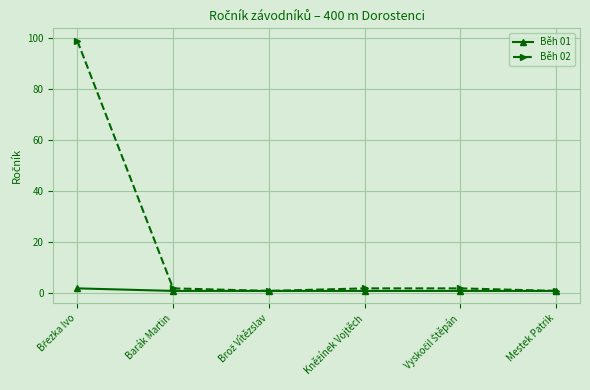

Which series has the largest total across all categories?

Běh 02